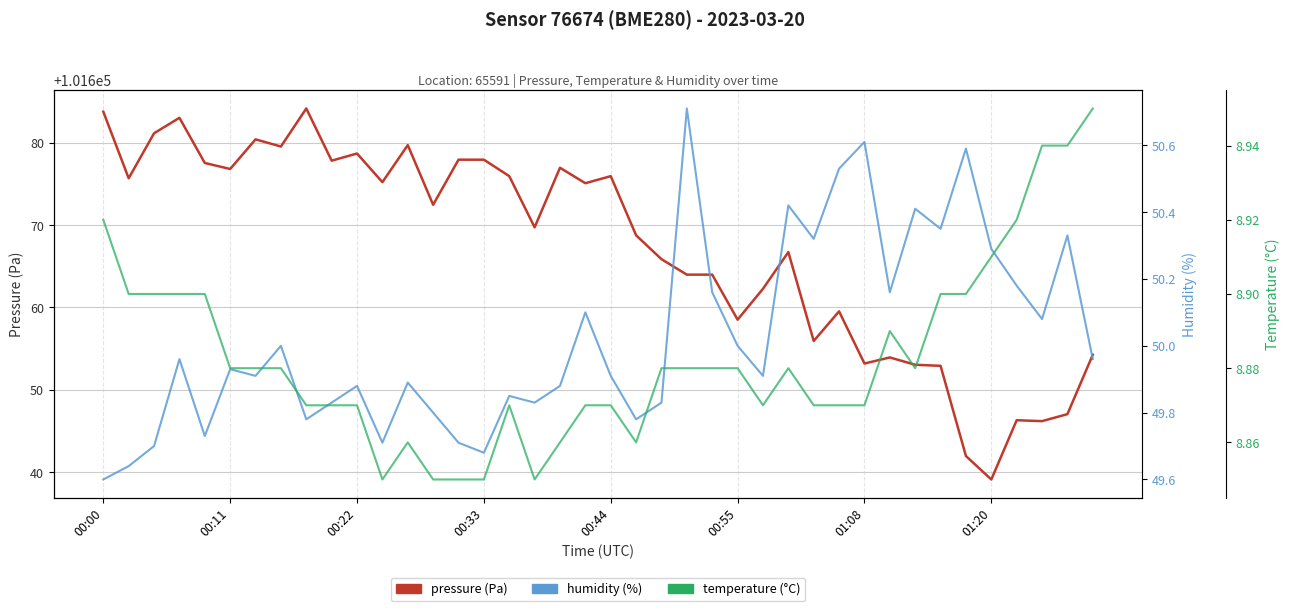

What is the label of the 10th point from the left?

9